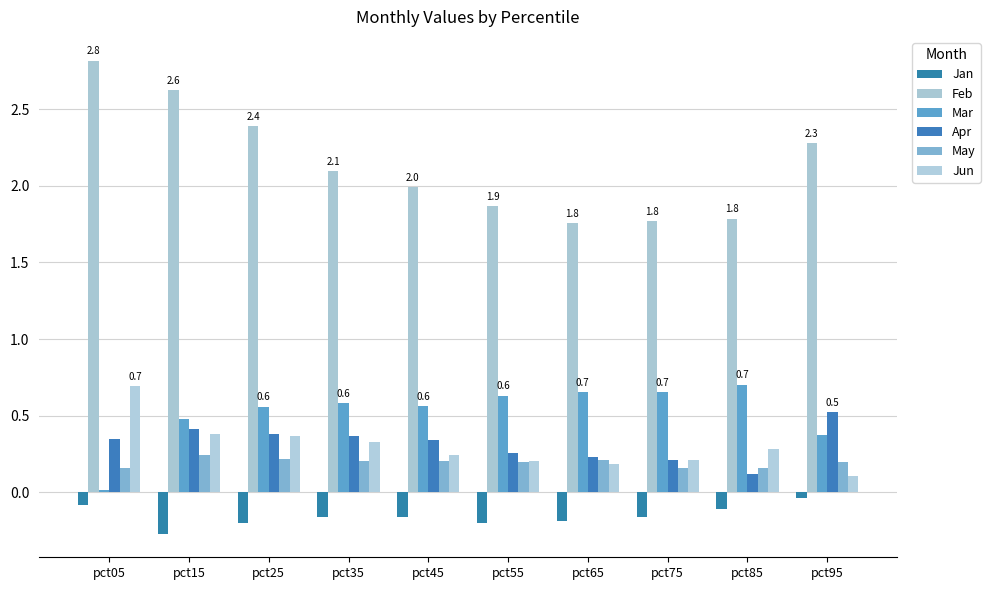

What is the value of the Feb bar at the 9th from the left?

1.8